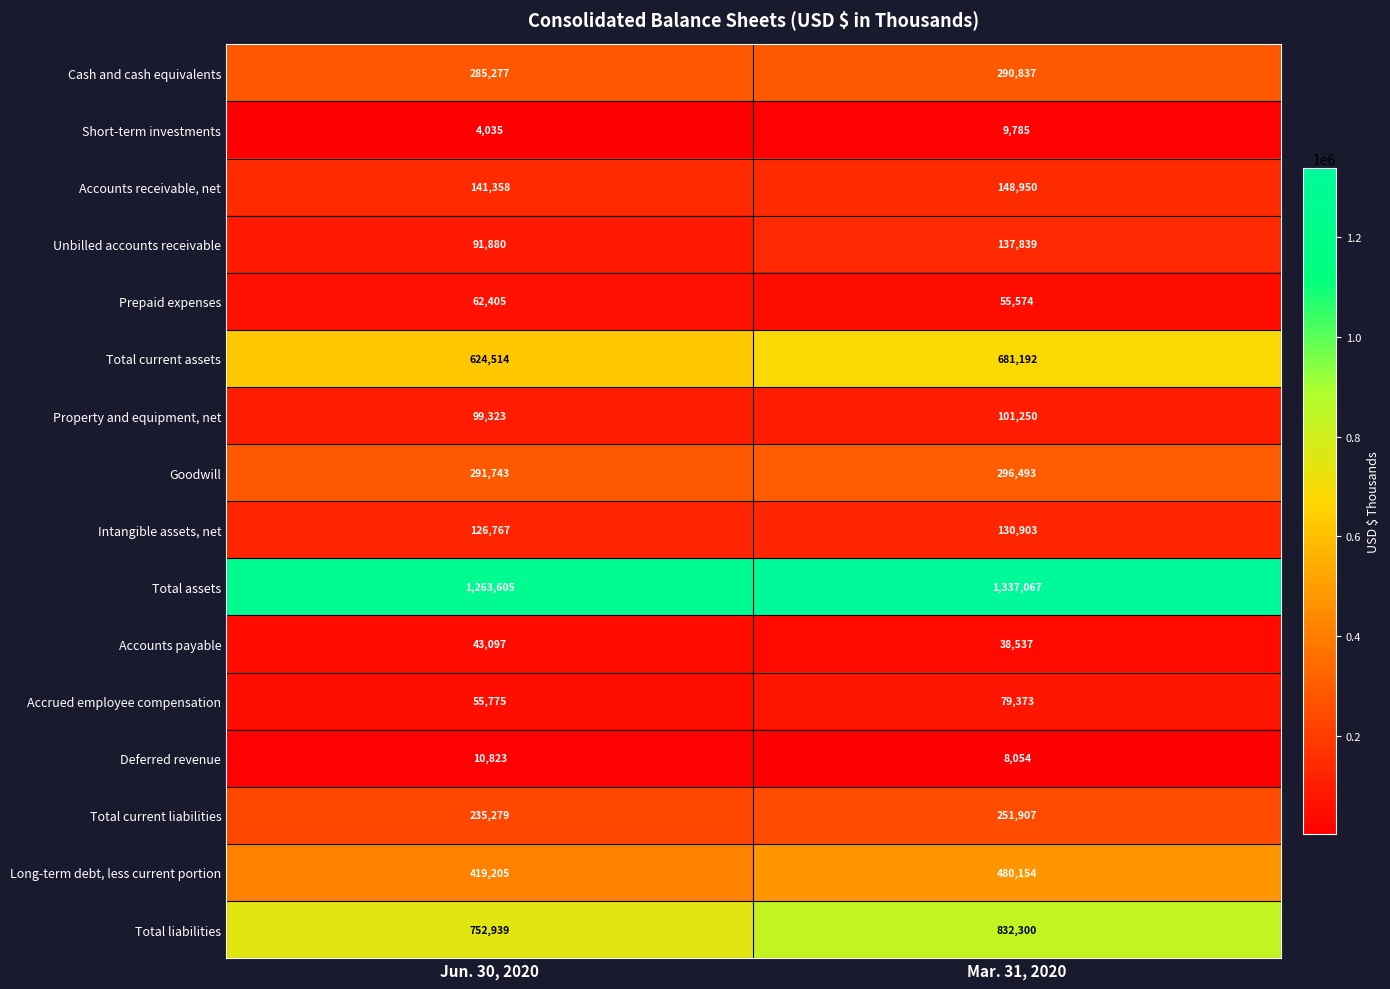

Which series has the widest spread of values?

Total liabilities